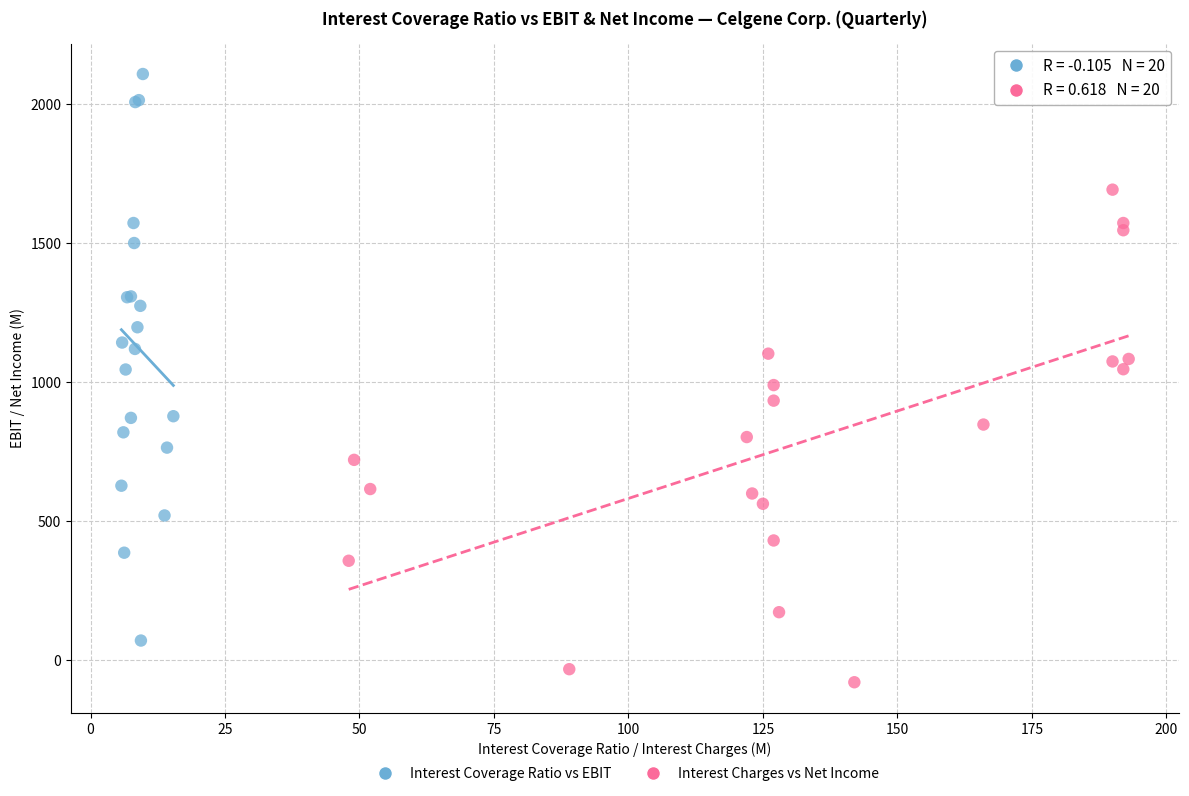

Which series reaches the maximum Y coordinate?

Interest Coverage Ratio vs EBIT